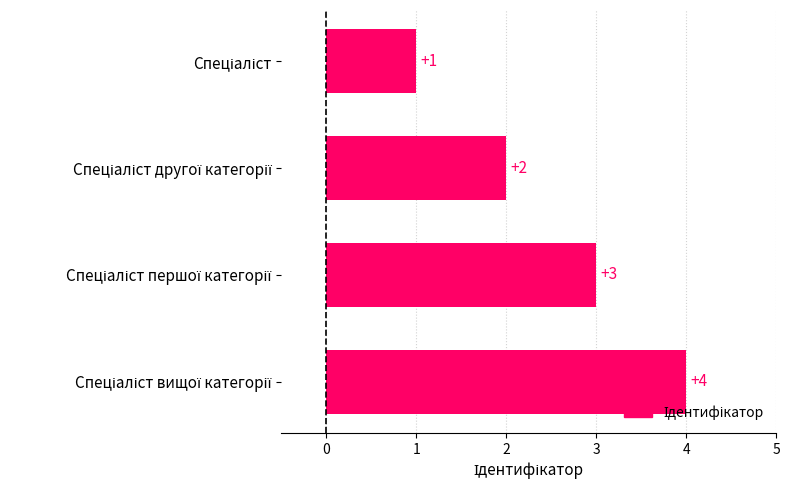

What is the maximum value shown in the chart?

4